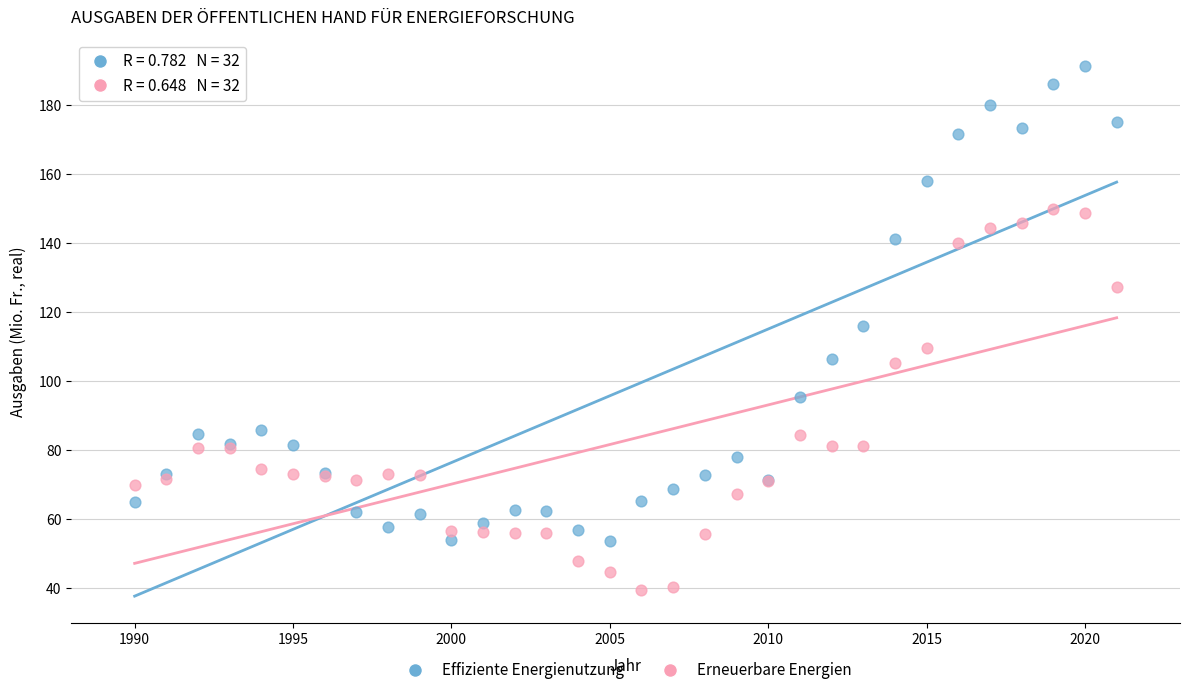

Which series contains the lowest Y value?

Erneuerbare Energien